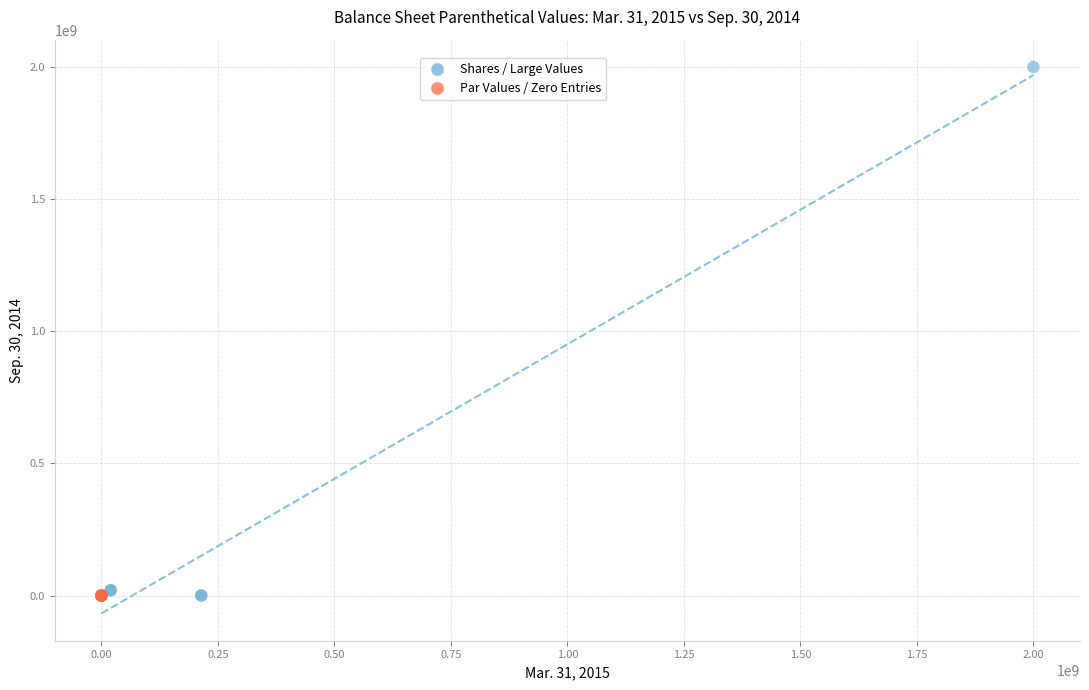

What are all the series names shown in the legend?

Shares / Large Values, Par Values / Zero Entries